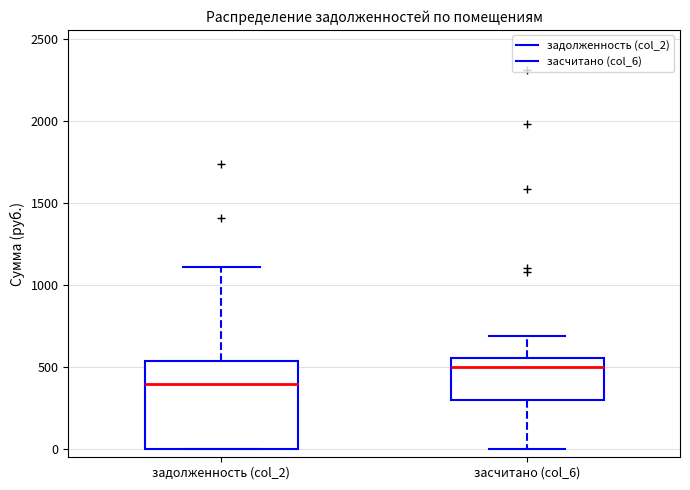

Which box is the tallest, from its lower edge to its upper edge?

задолженность (col_2)